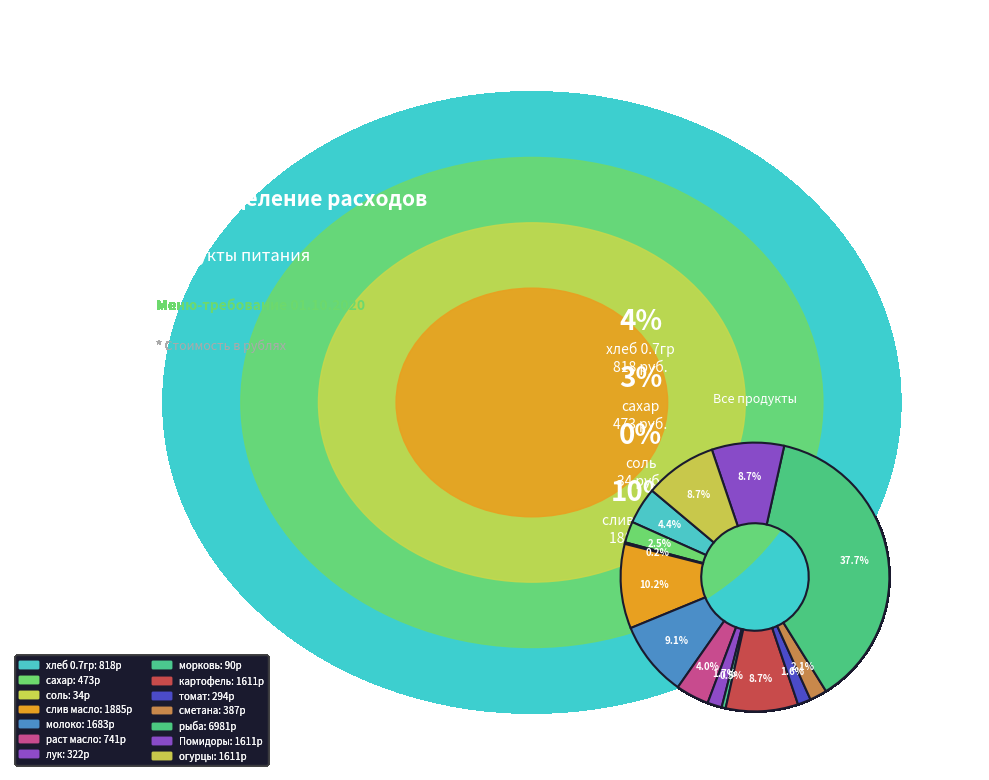

Is there a majority slice in this chart?

No